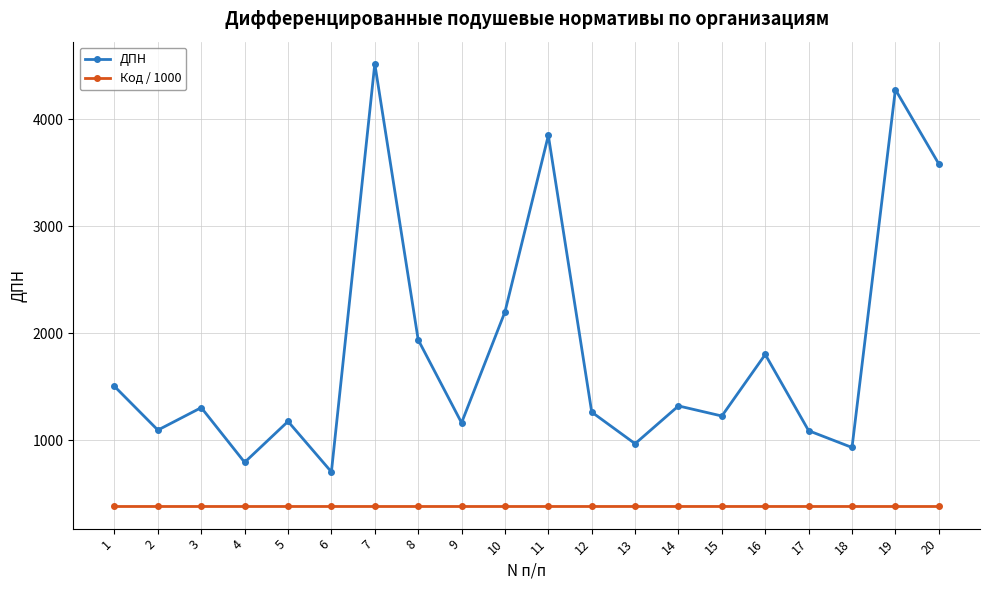

What is the value of the Код / 1000 point at the 5th from the left?

380.2